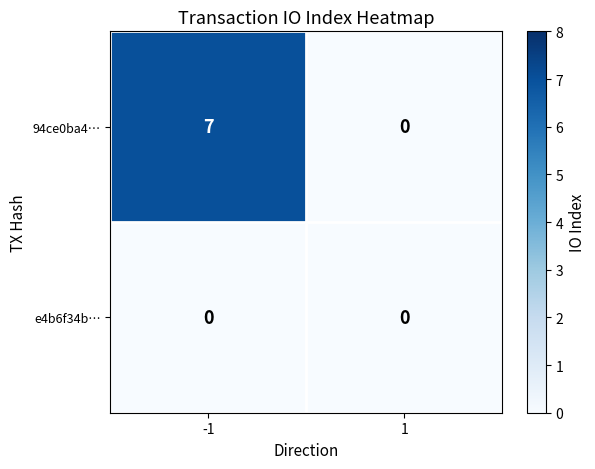

Rank the series by their maximum value, from lowest to highest.

e4b6f34b…, 94ce0ba4…